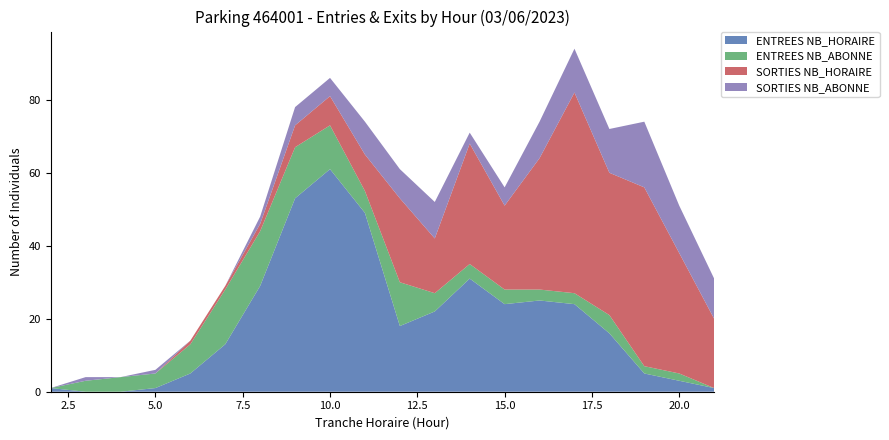

Reading left to right, what are all the values shown in this chart?

ENTREES NB_HORAIRE: 1	0	0	1	5	13	29	53	61	49	18	22	31	24	25	24	16	5	3	1
ENTREES NB_ABONNE: 0	3	4	4	8	15	15	14	12	6	12	5	4	4	3	3	5	2	2	0
SORTIES NB_HORAIRE: 0	0	0	0	1	1	2	6	8	10	23	15	33	23	36	55	39	49	33	19
SORTIES NB_ABONNE: 0	1	0	1	0	0	2	5	5	9	8	10	3	5	10	12	12	18	13	11